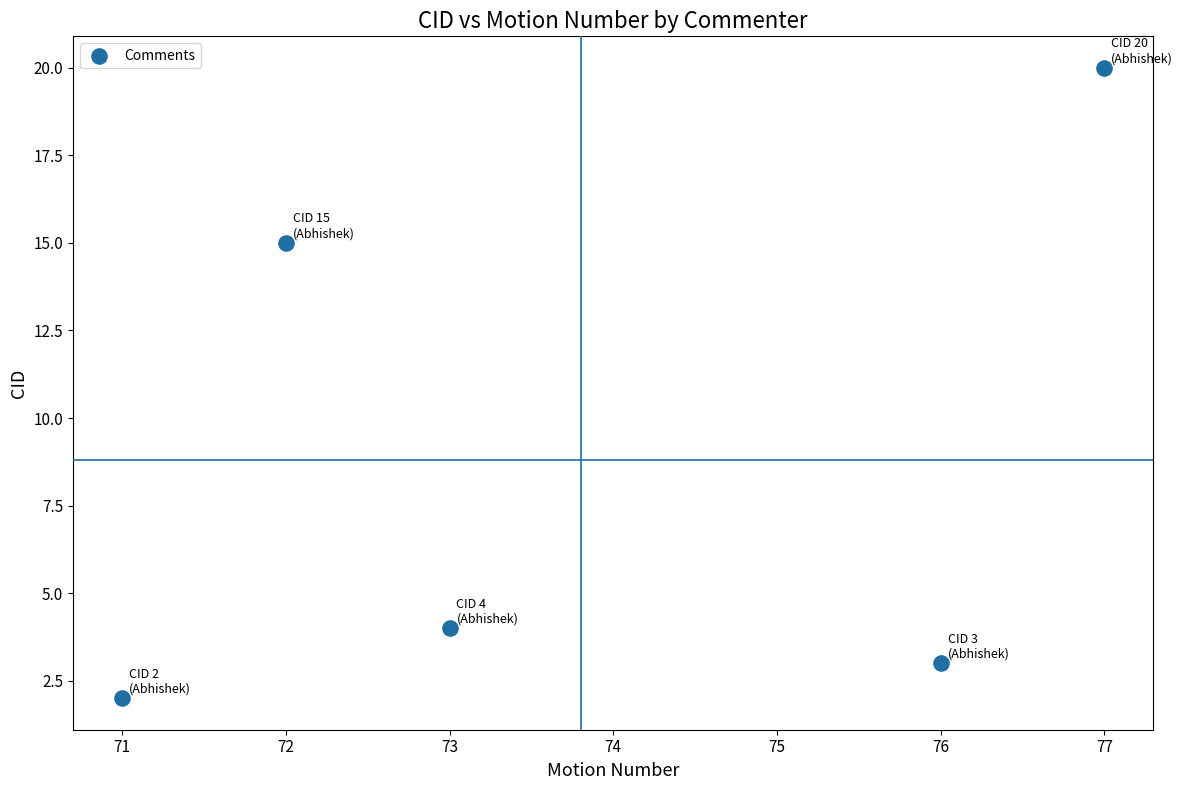

What is the range of Y values (max minus min)?

18